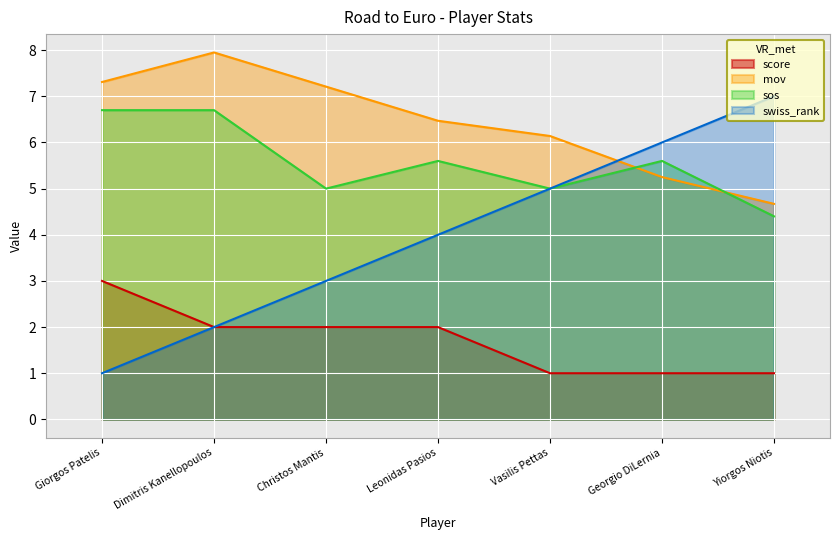

The sos series shows 1.7 at Christos Mantis. True or false?

False